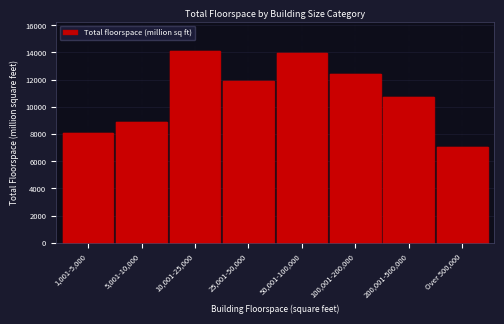

Reading right to left, extract all data points from this chart.

7074	10724	12415	13918	11917	14105	8900	8041